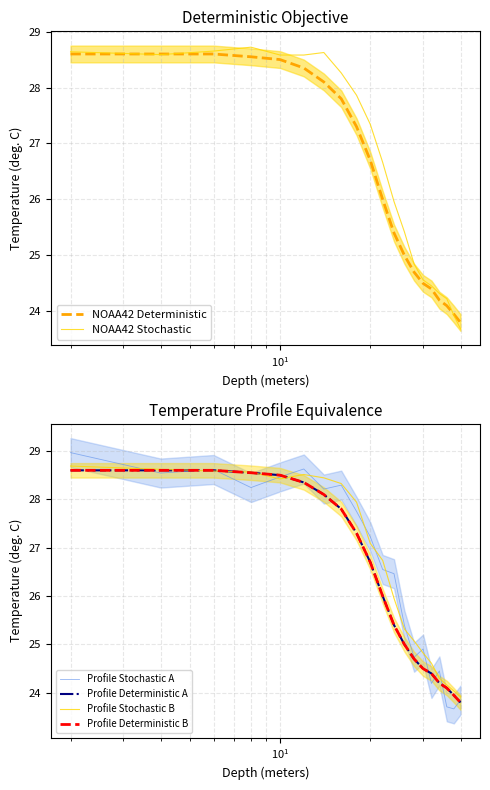

What is the highest value of the NOAA42 Deterministic series?

28.6